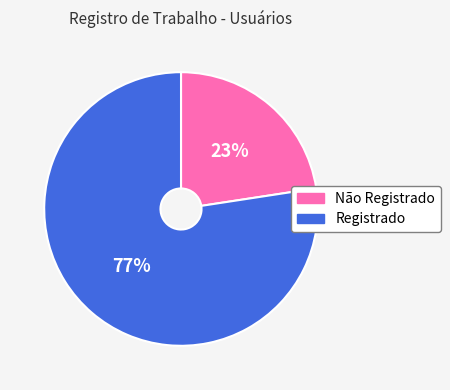

Count the number of slices in the pie.

2